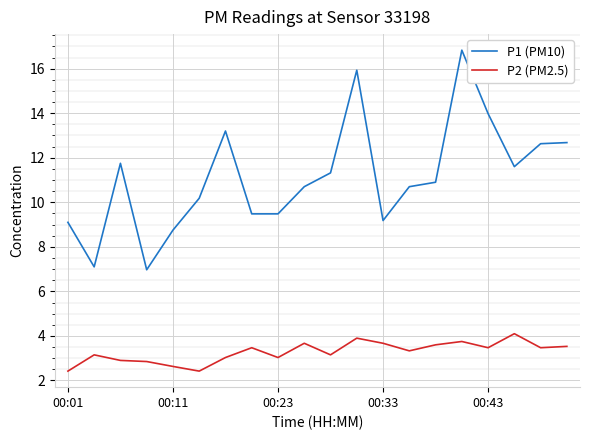

True or false: P1 (PM10) and P2 (PM2.5) intersect in this chart.

False